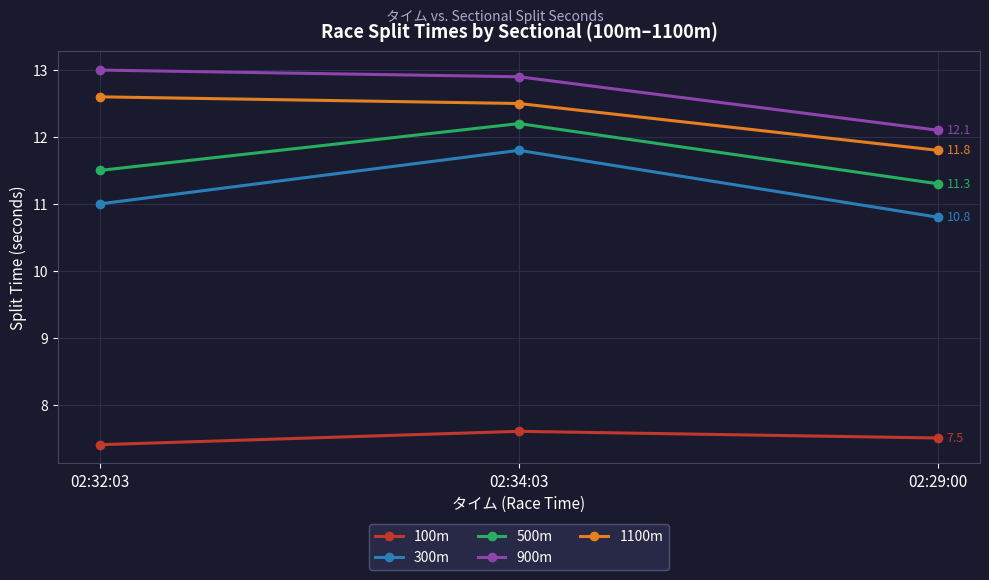

How many lines are shown in the chart?

5